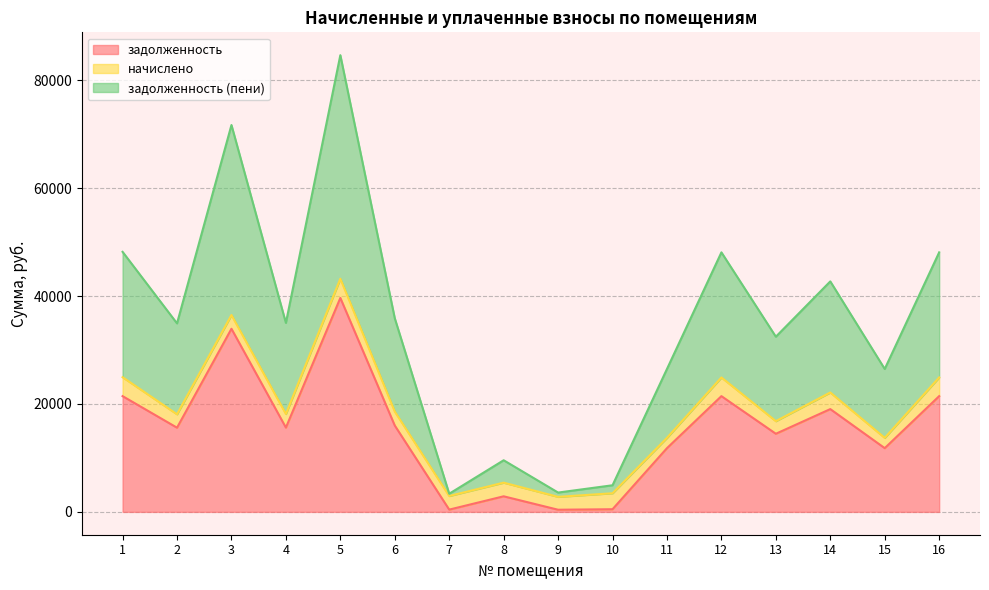

What are all the series names shown in the legend?

задолженность, начислено, задолженность (пени)